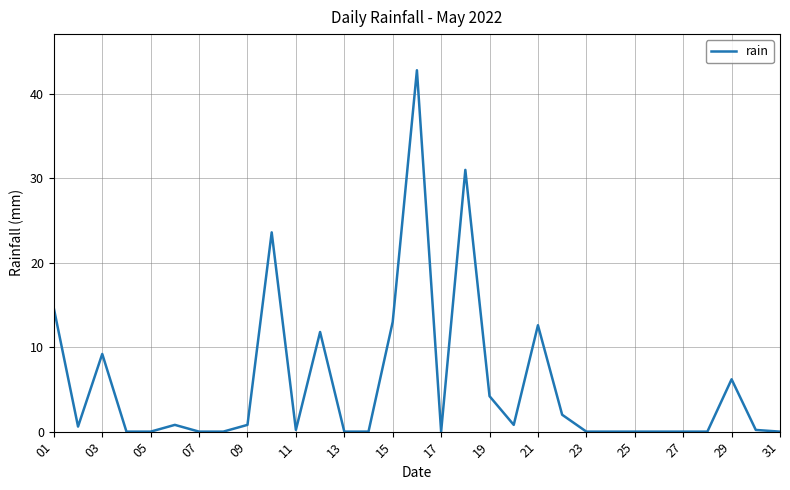

What is the maximum value shown in the chart?

42.8